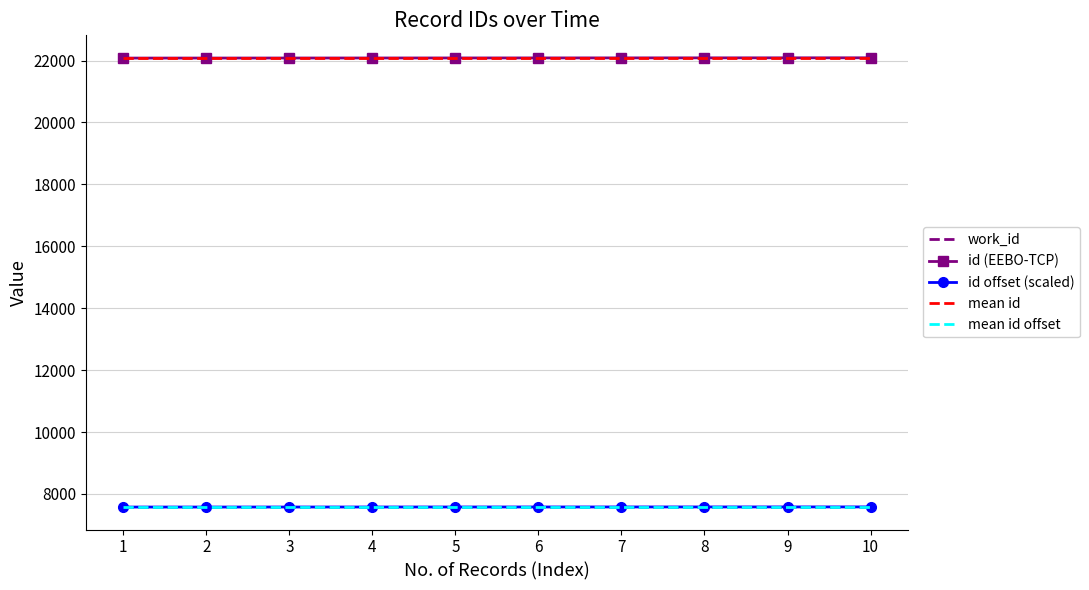

What is the minimum value shown in the chart?

7576.0